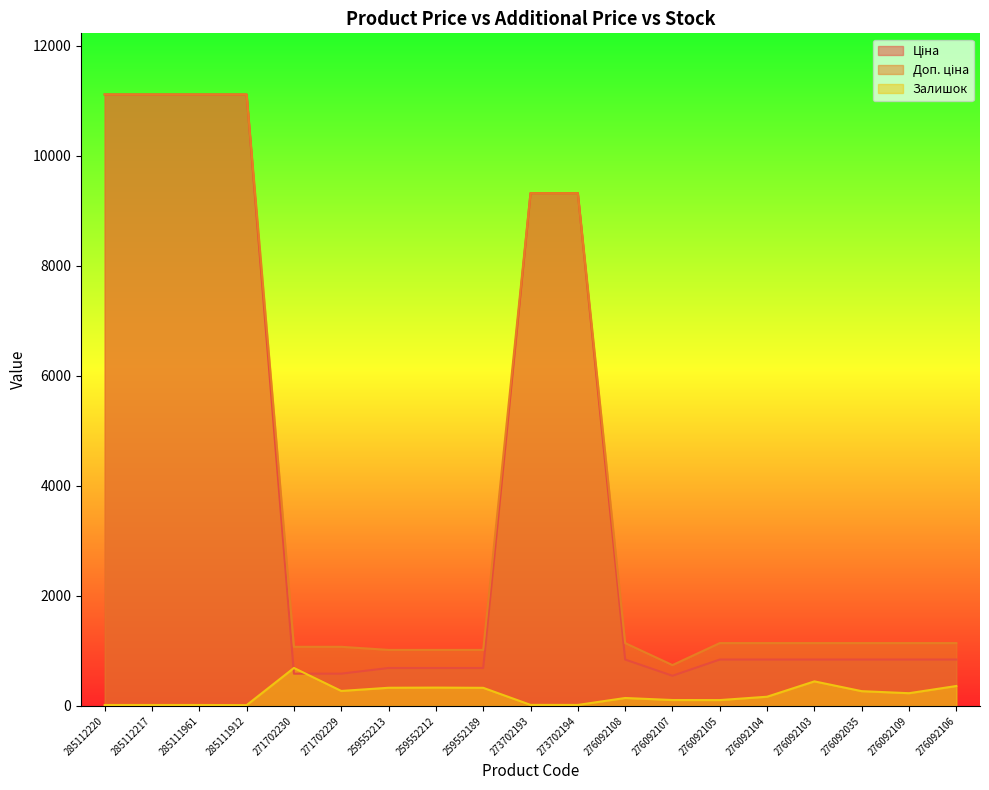

True or false: Ціна and Доп. ціна intersect in this chart.

False